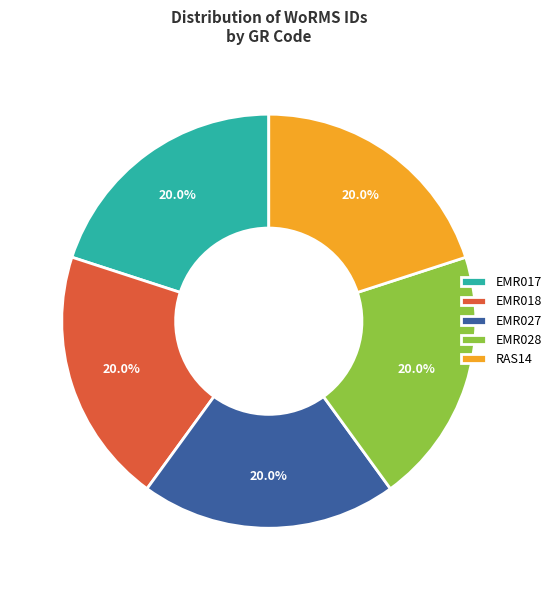

Does EMR017 represent more than half of the total?

No